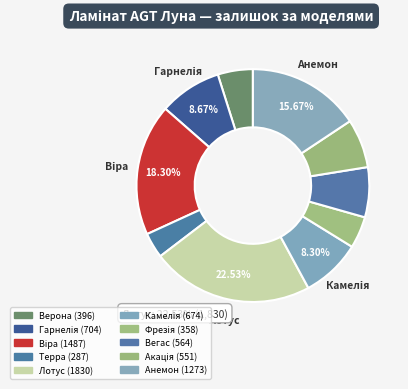

Which slice is the smallest?

Терра